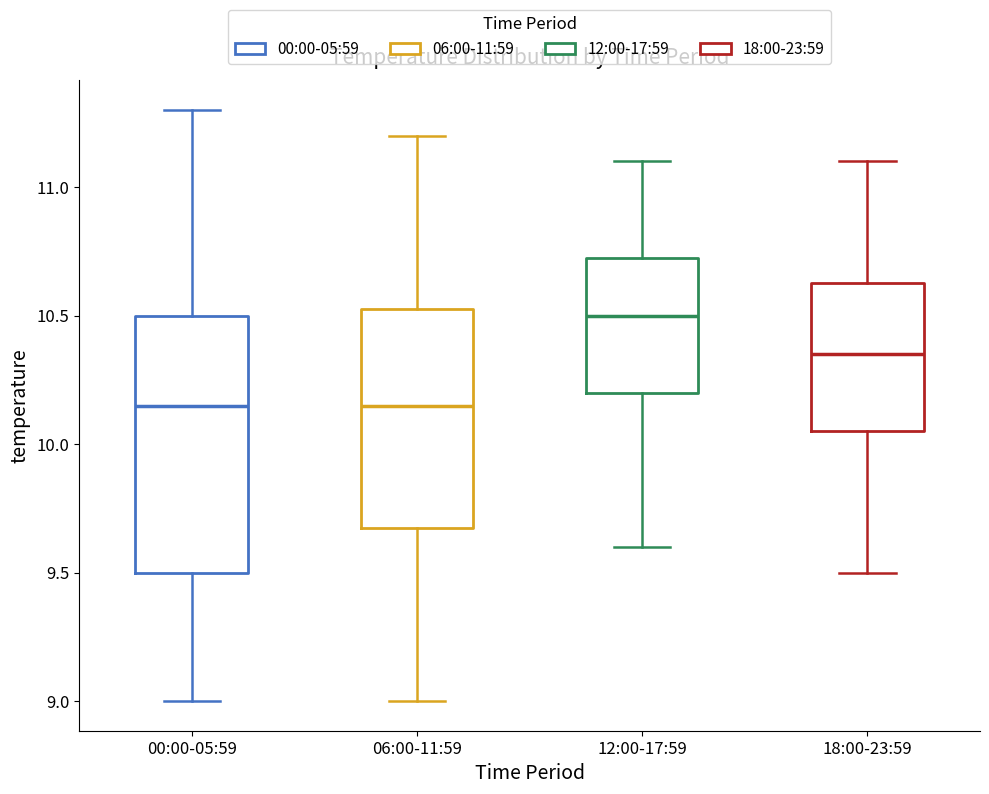

Which box is the tallest, from its lower edge to its upper edge?

00:00-05:59